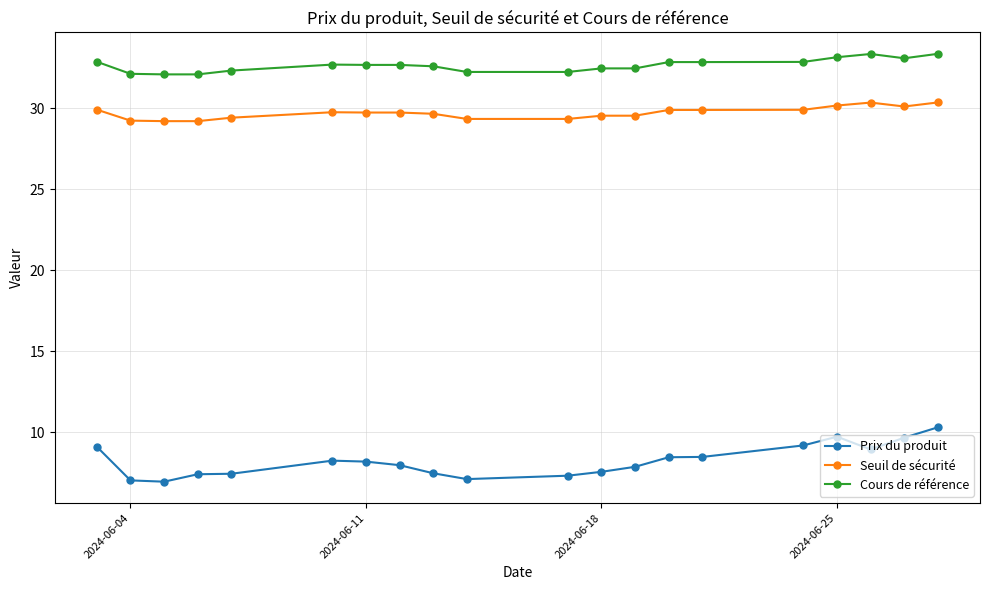

What is the minimum value for Cours de référence?

32.1